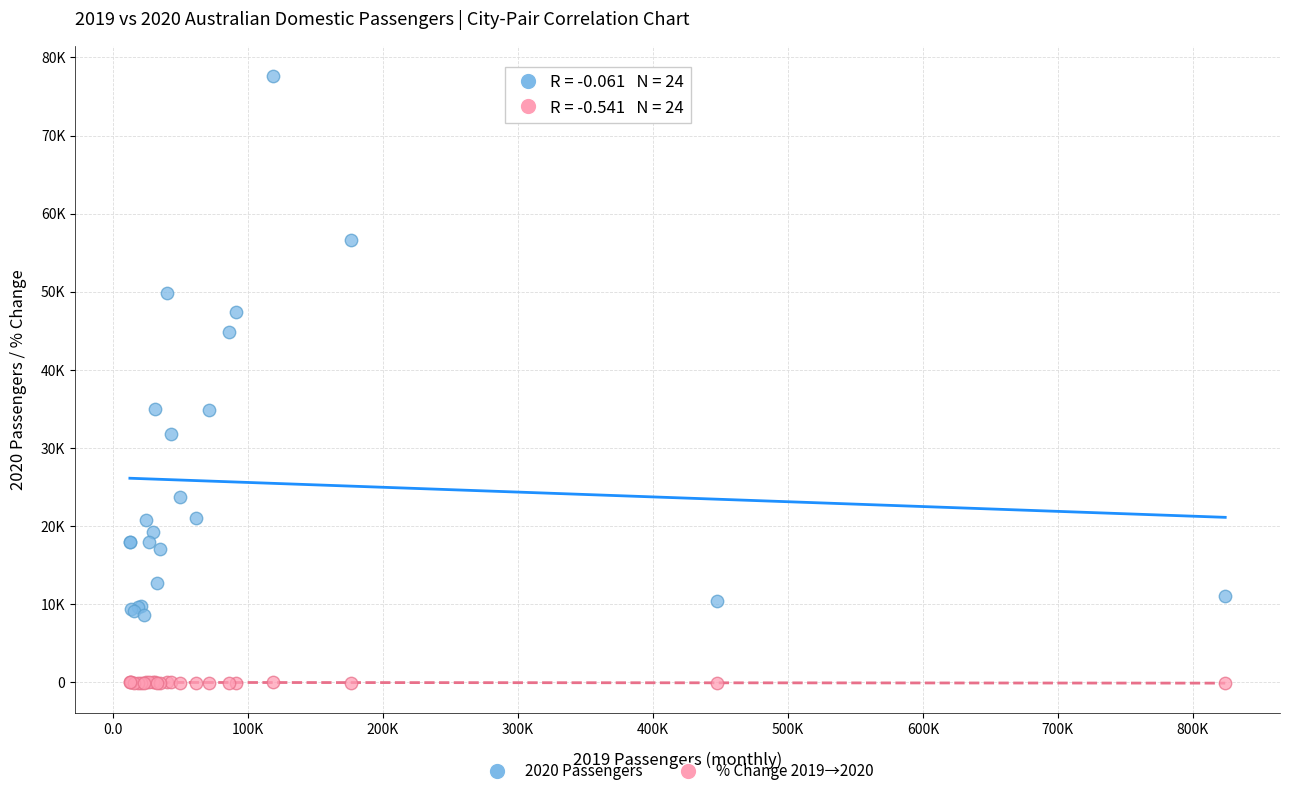

Which series reaches the minimum Y coordinate?

% Change 2019→2020